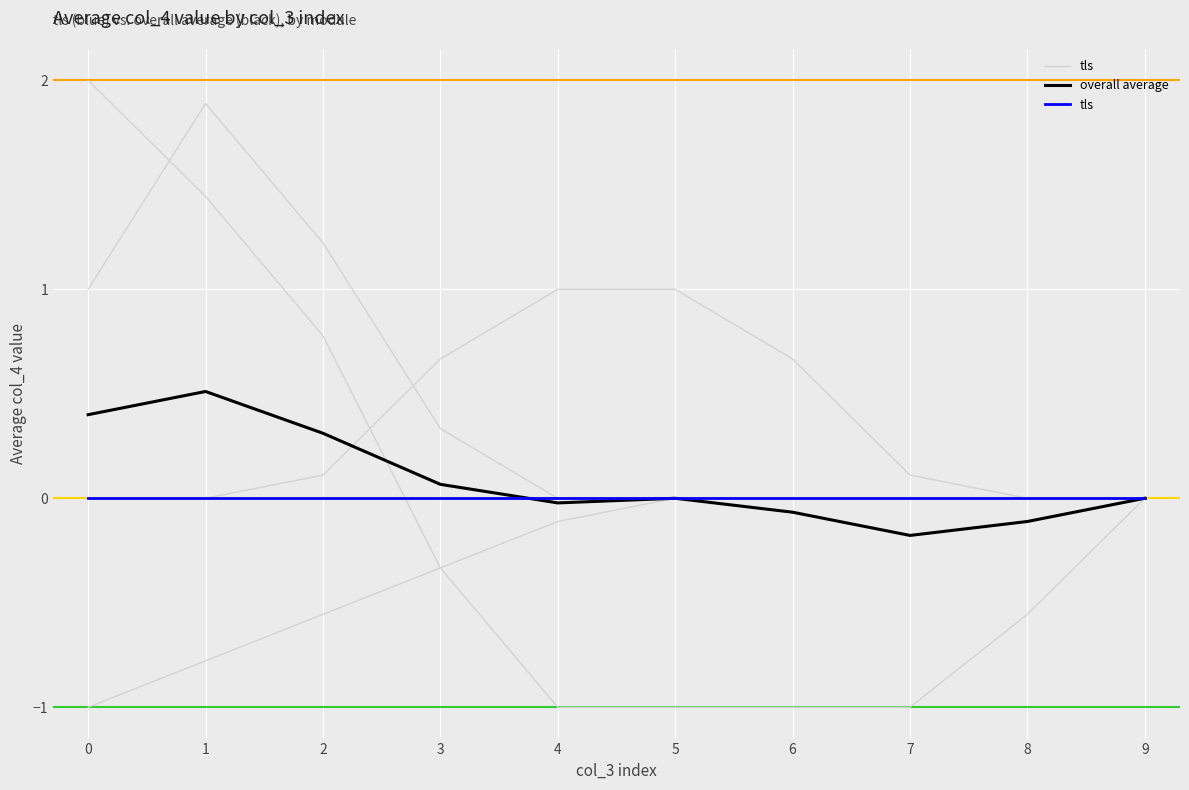

The value of tls at 9 is 0.0. True or false?

True